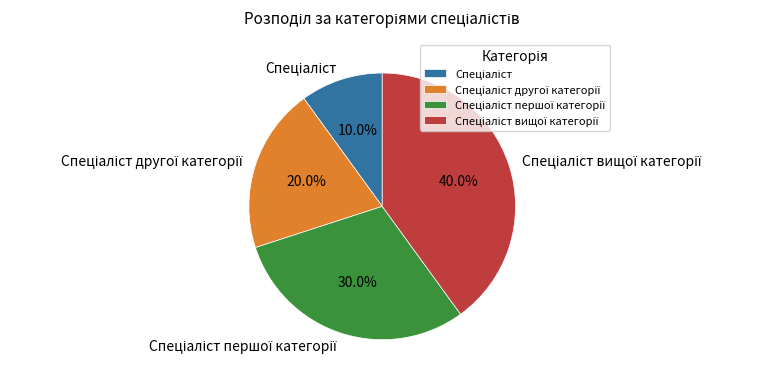

Does any single category account for the majority?

No